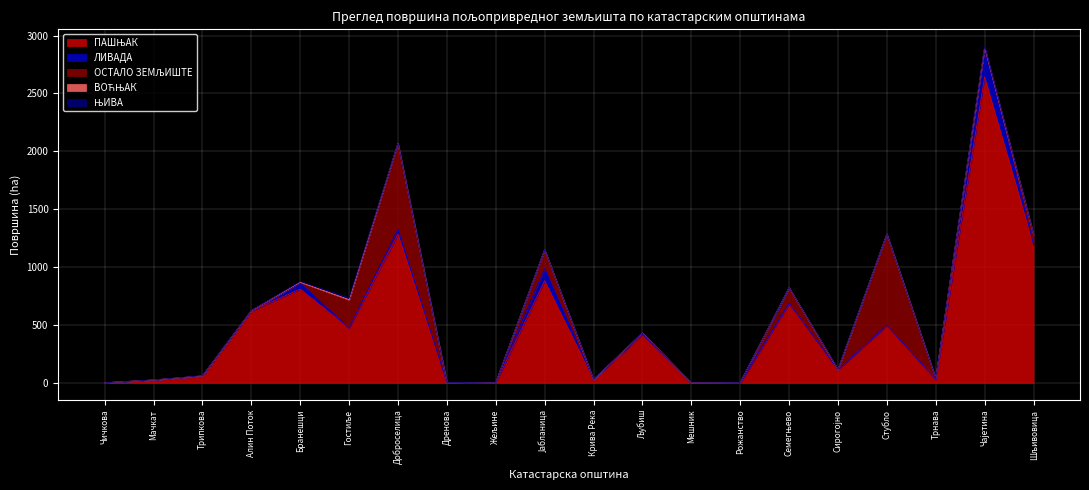

List the labels in order of ОСТАЛО ЗЕМЉИШТЕ value, smallest first.

Чичкова, Мачкат, Дренова, Крива Река, Мешник, Жељине, Трипкова, Рожанство, Сирогојно, Алин Поток, Бранешци, Трнава, Чајетина, Љубиш, Шљивовица, Семегњево, Јабланица, Гостиље, Доброселица, Стубло